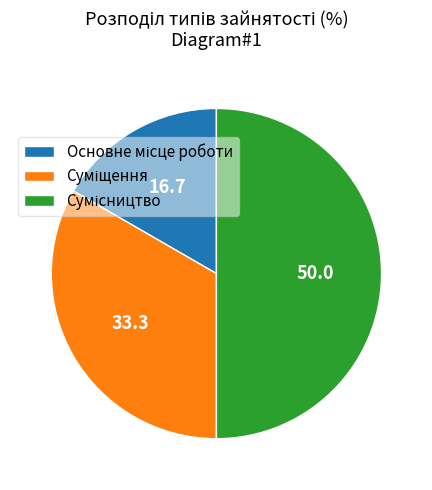

To the nearest percent, what is the average slice percentage?

33%